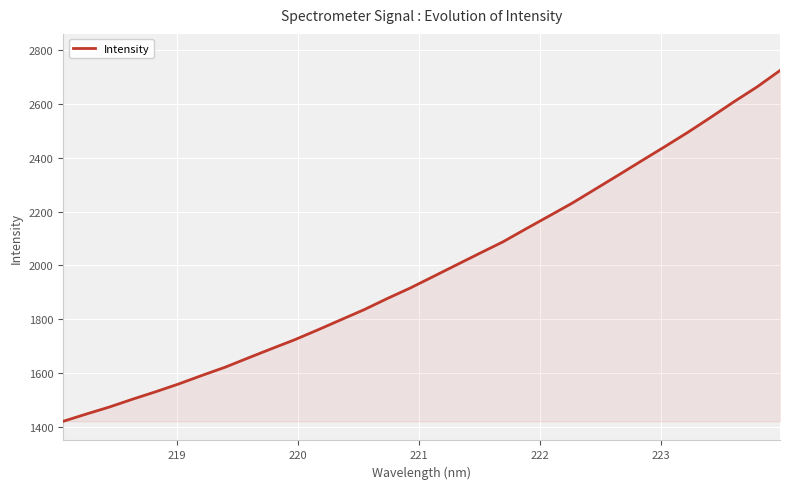

What is the difference between the maximum and minimum values?

1304.5